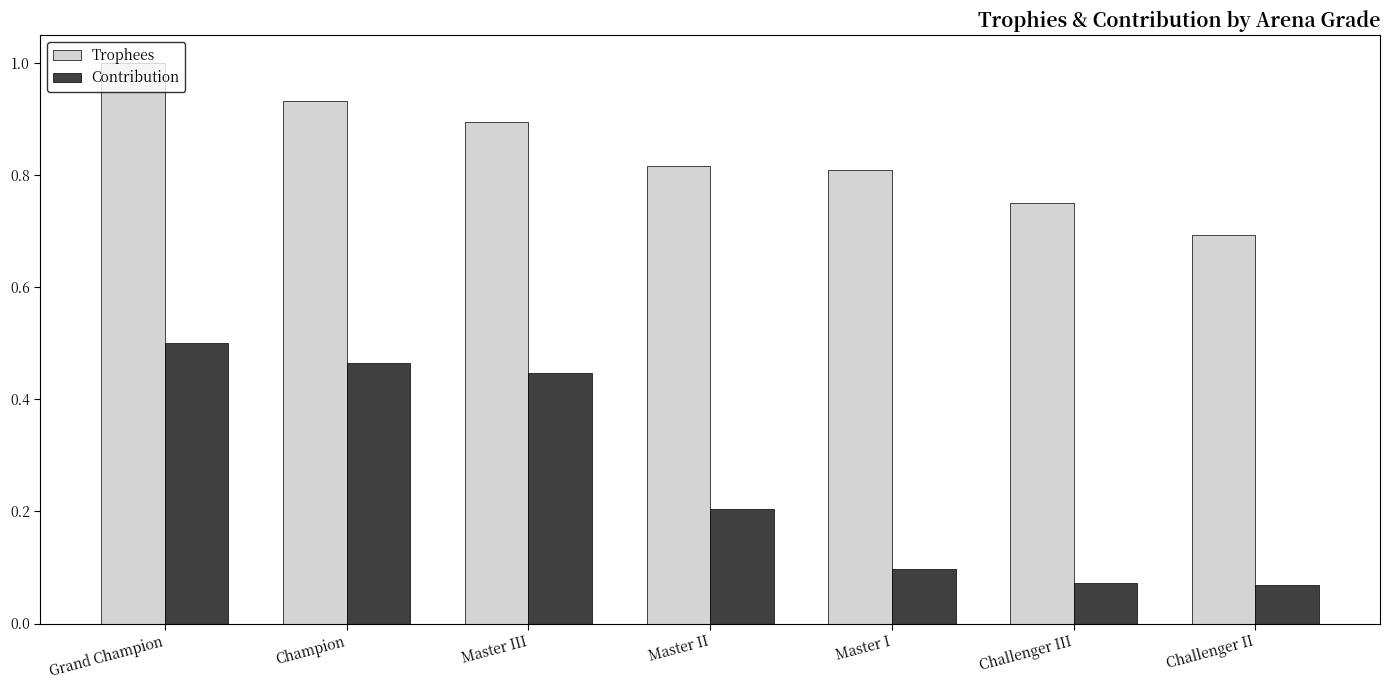

Which series has the widest spread of values?

Contribution